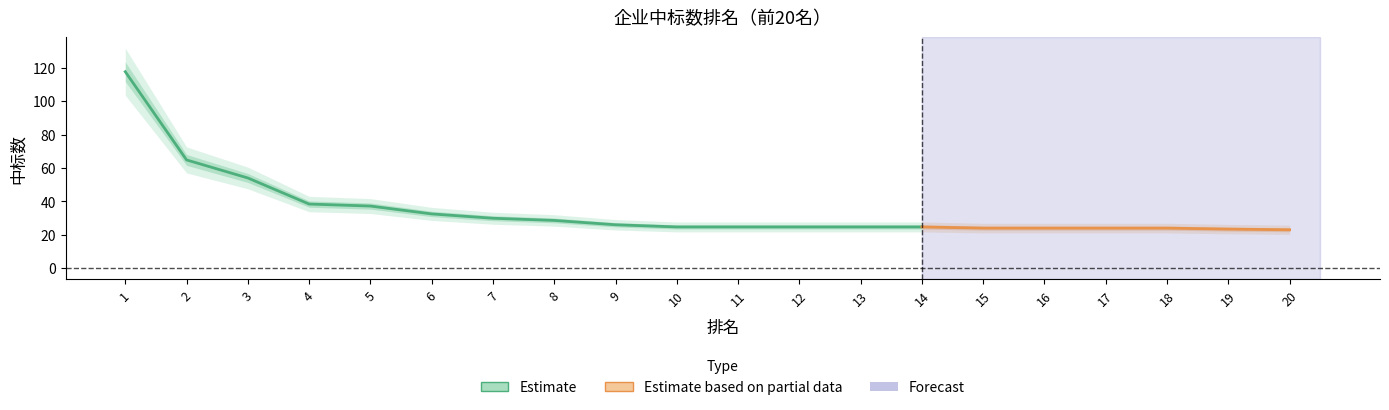

Does the chart have visible grid lines?

No